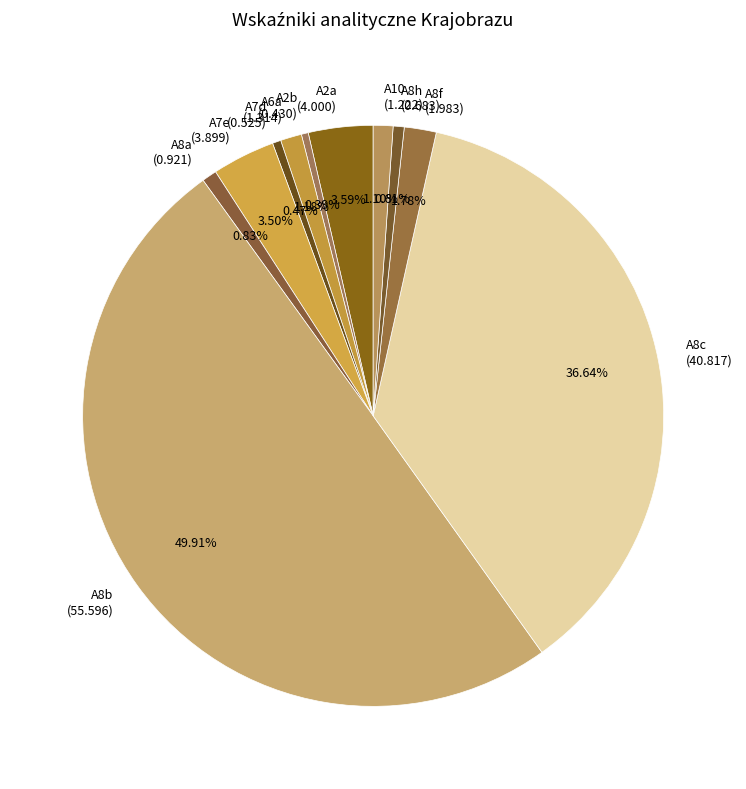

What percentage is the A8a slice, to the nearest percent?

1%